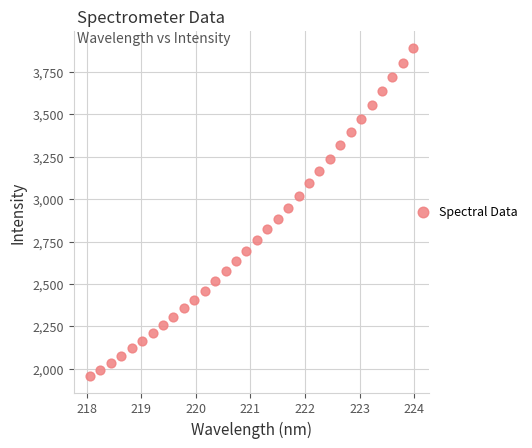

What is the range of X values (max minus min)?

5.9